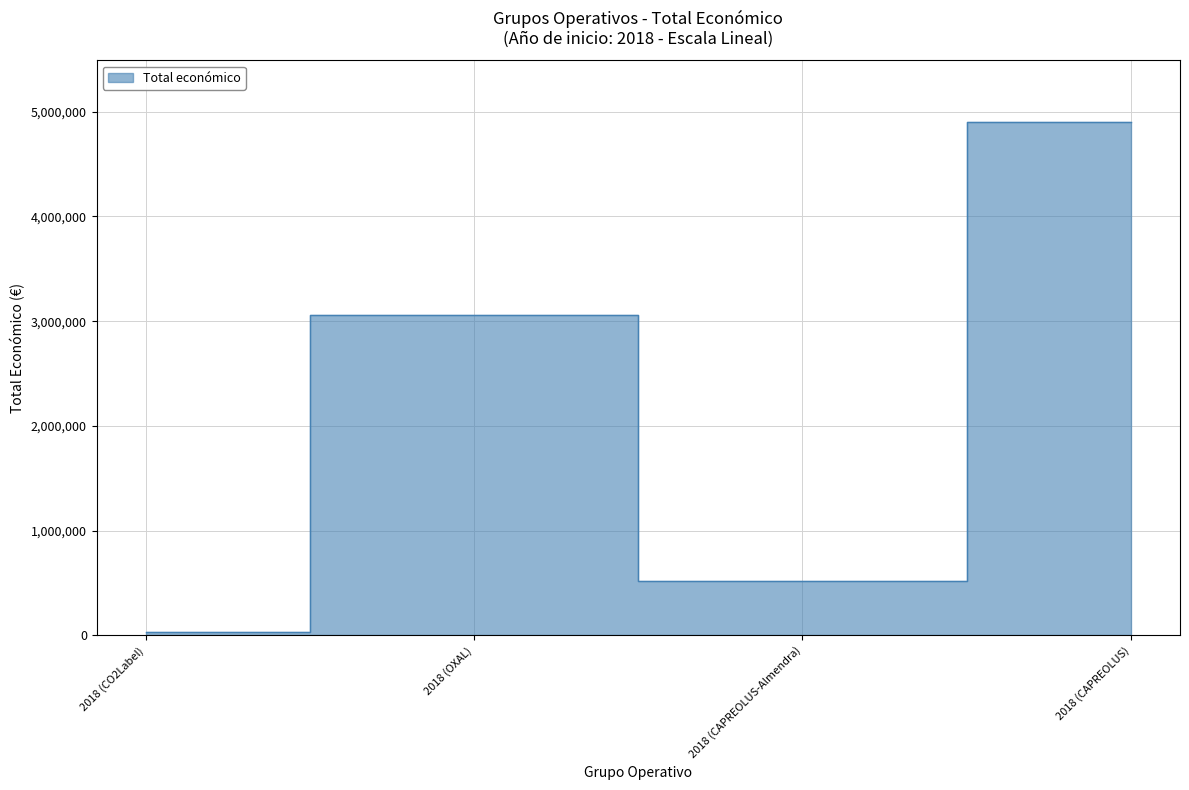

Which label corresponds to the largest value in the chart?

2018 (CAPREOLUS)